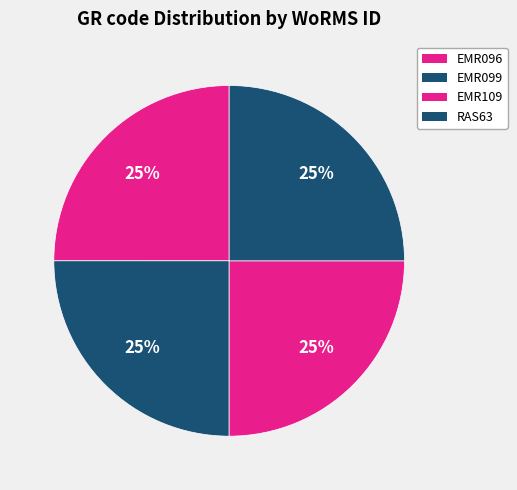

How many slices are in this pie chart?

4